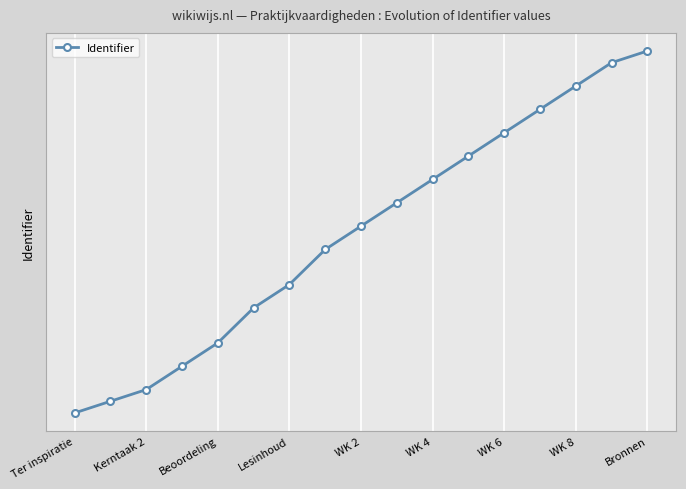

Where does the data first go above 4459422?

9